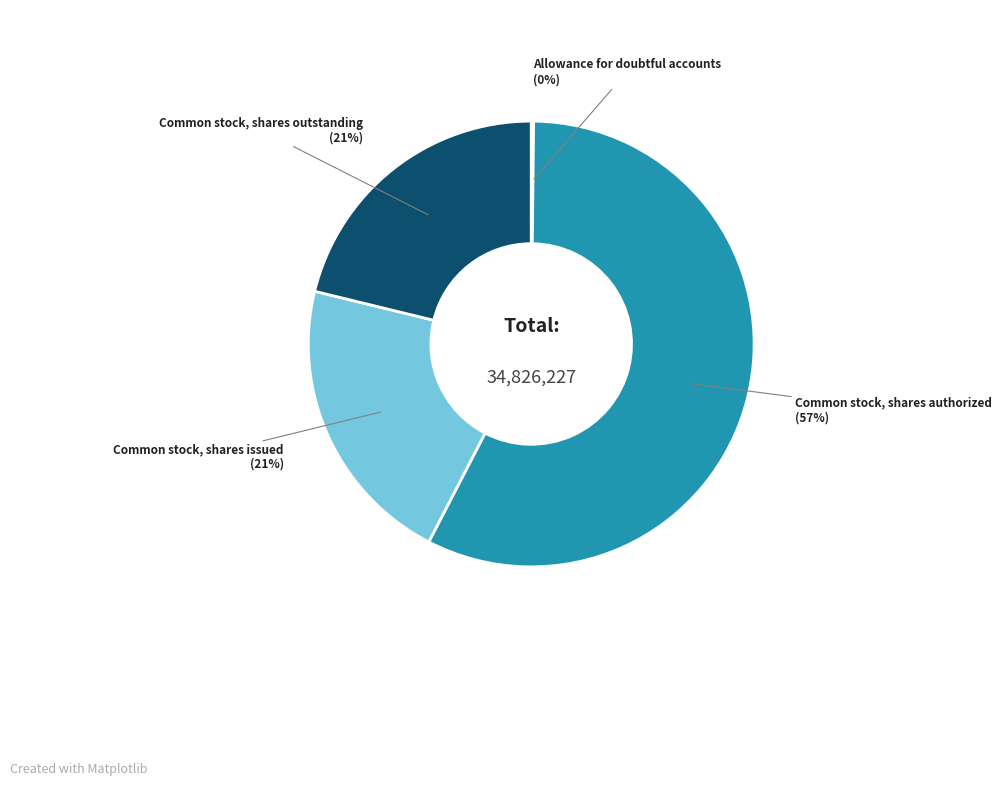

To the nearest percent, what is the average slice percentage?

25%